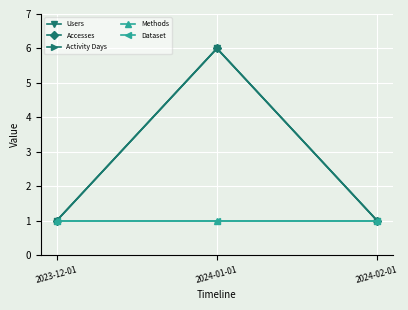

True or false: Accesses has a value of 1 at 2023-12-01.

True